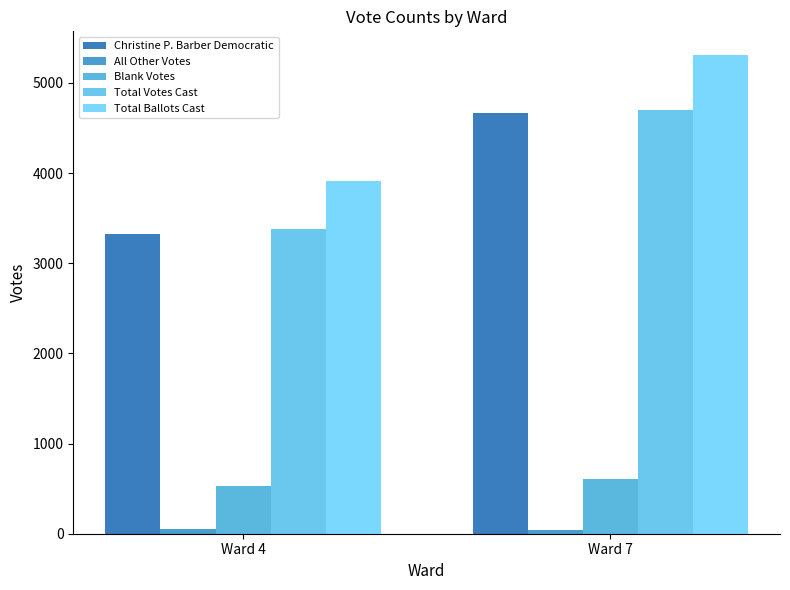

How many categories are shown in the chart?

2